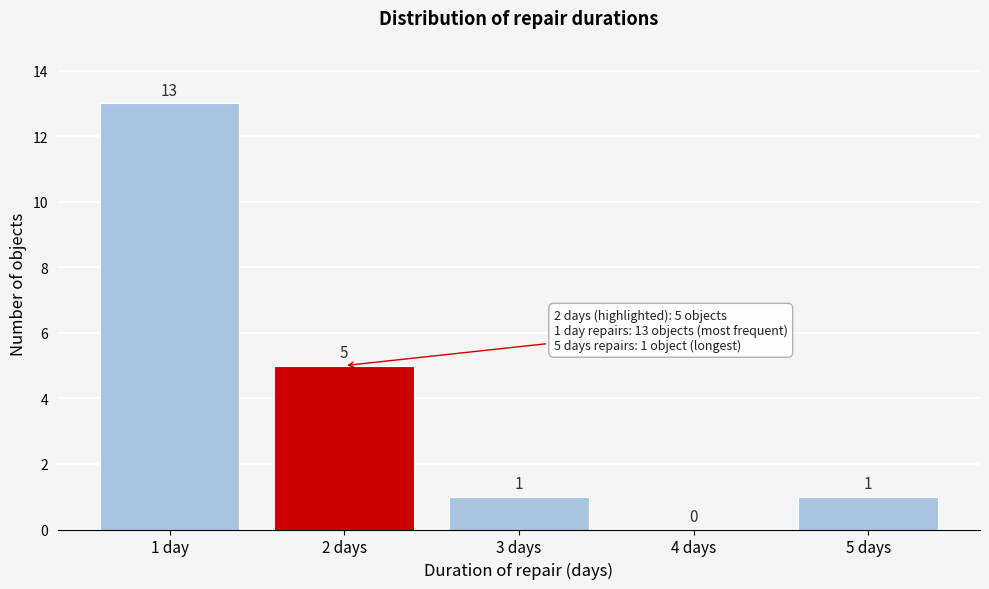

Reading left to right, extract all data points from this chart.

1 day=13	2 days=5	3 days=1	4 days=0	5 days=1